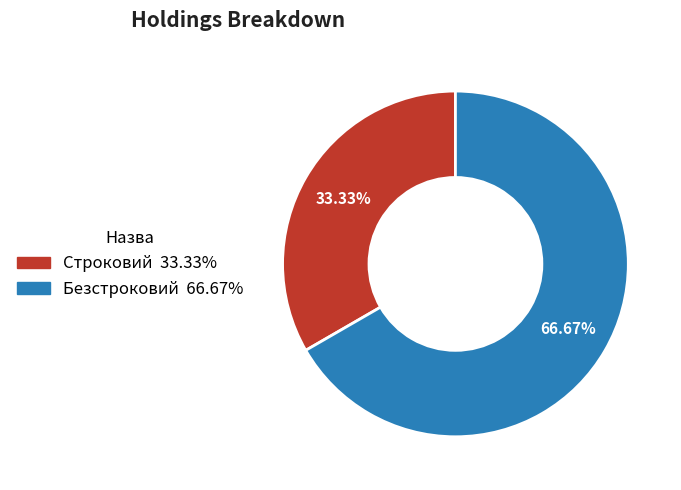

What percentage is the Строковий slice, to the nearest percent?

33%